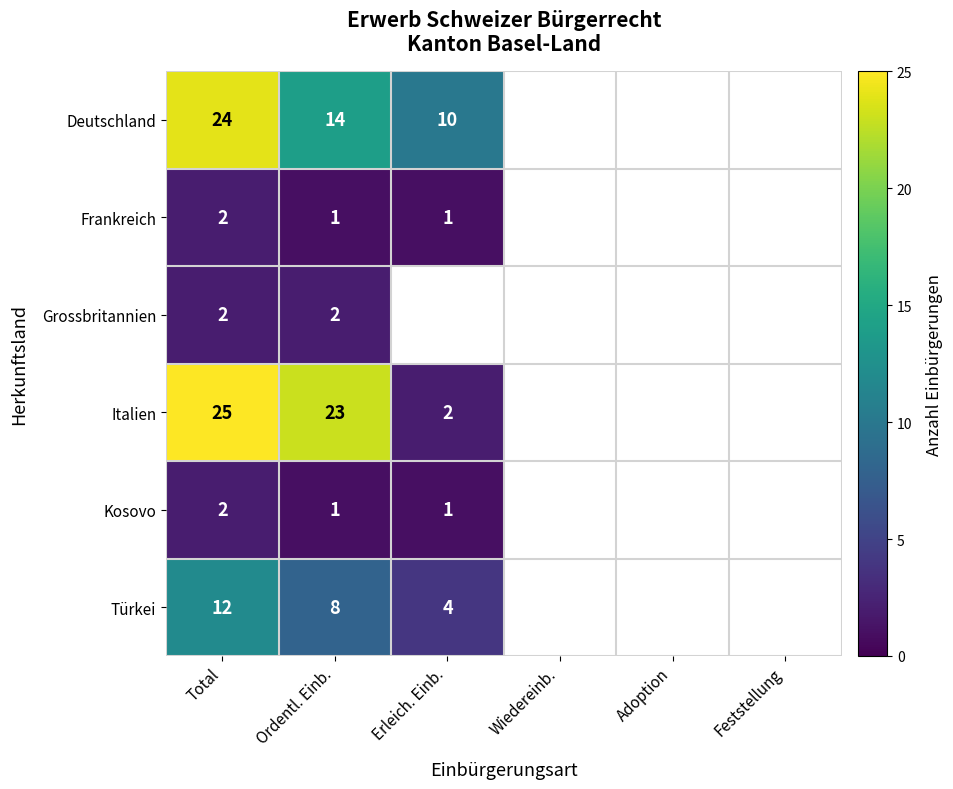

The Deutschland series shows 34 at Total. True or false?

False